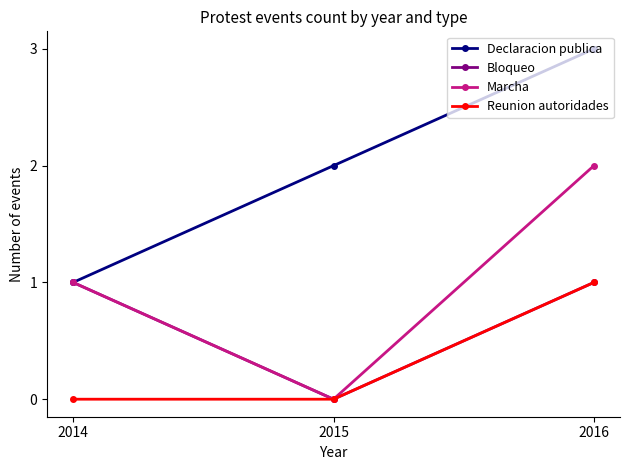

List the labels in order of Marcha value, largest first.

2016, 2014, 2015